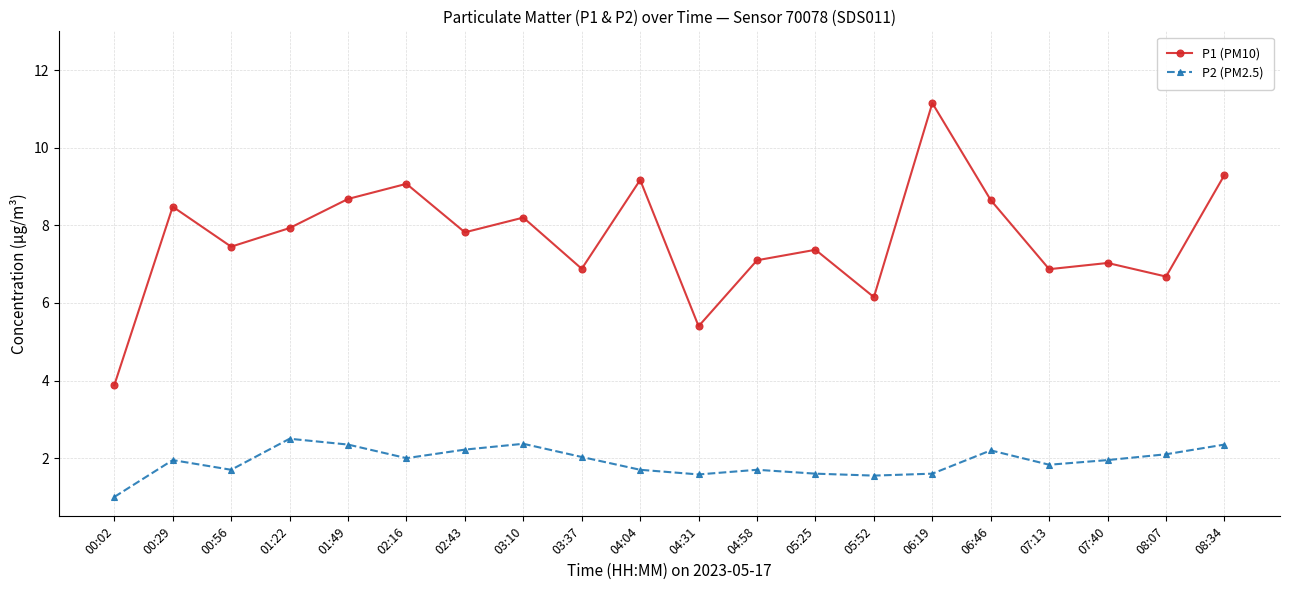

What is the difference between the P1 (PM10) values at 05:25 and 01:22?

0.6